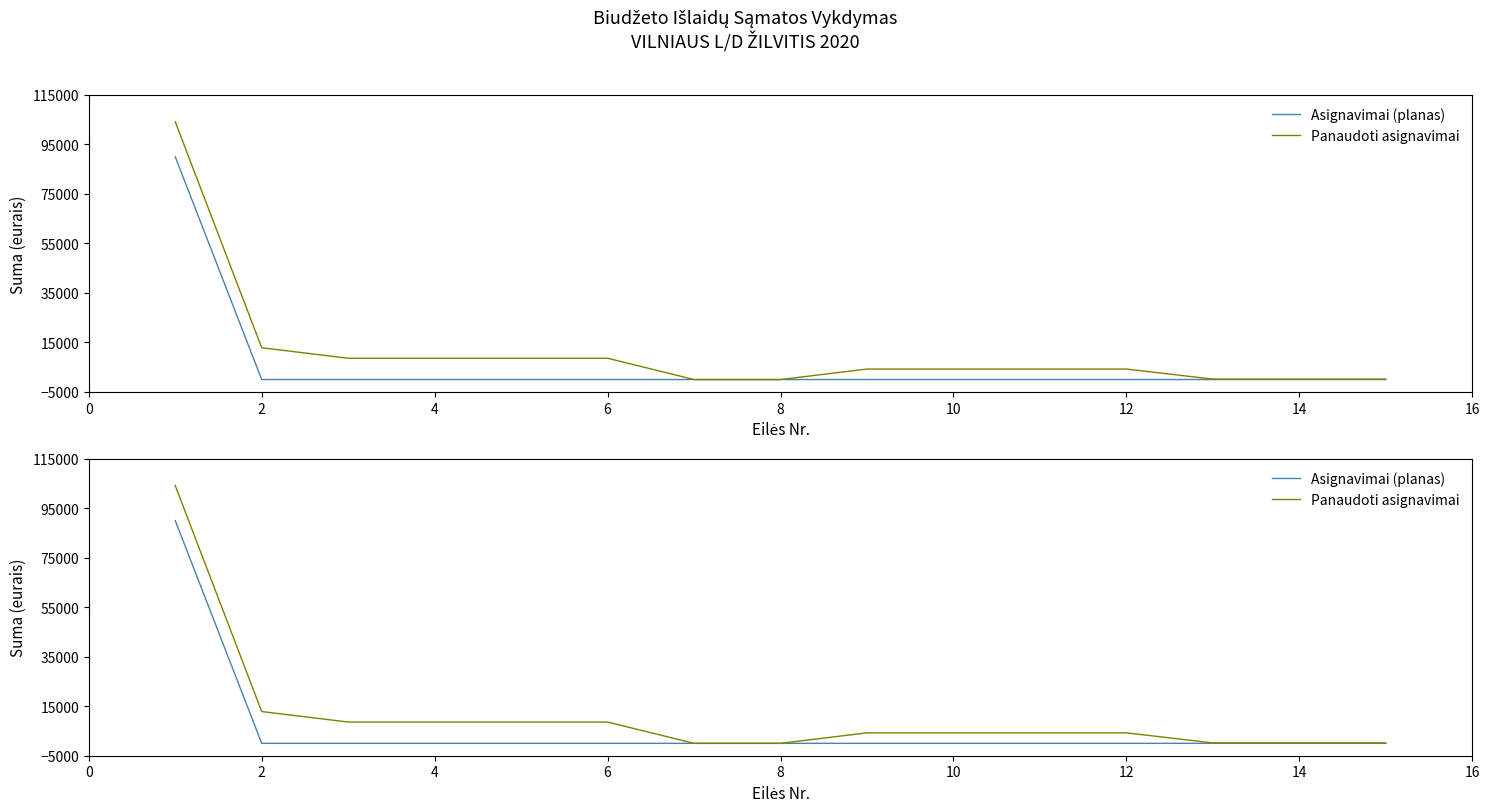

Which series has the largest total across all categories?

Panaudoti asignavimai